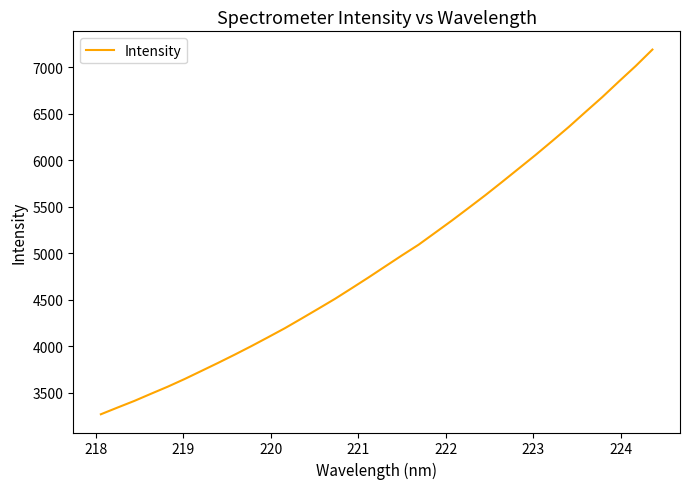

What is the maximum value shown in the chart?

7191.6